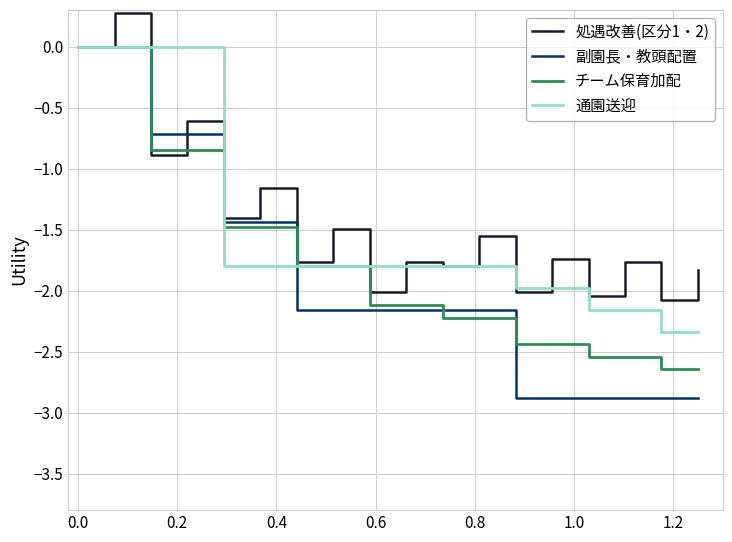

What is the greatest value displayed?

0.3